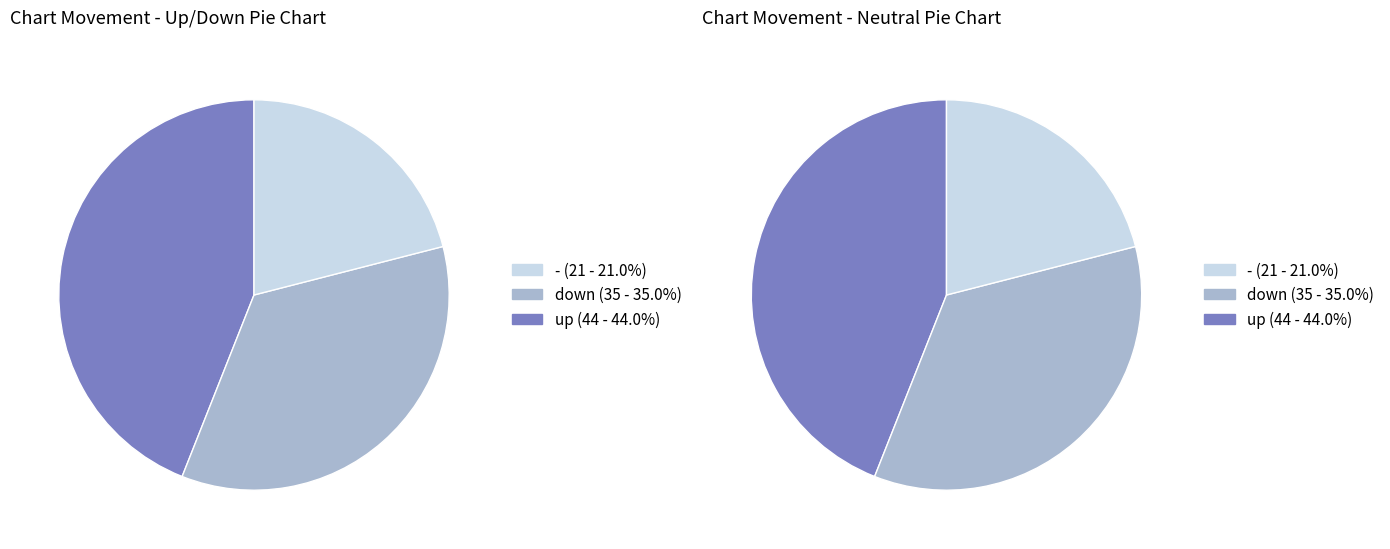

Does any single category account for the majority?

No